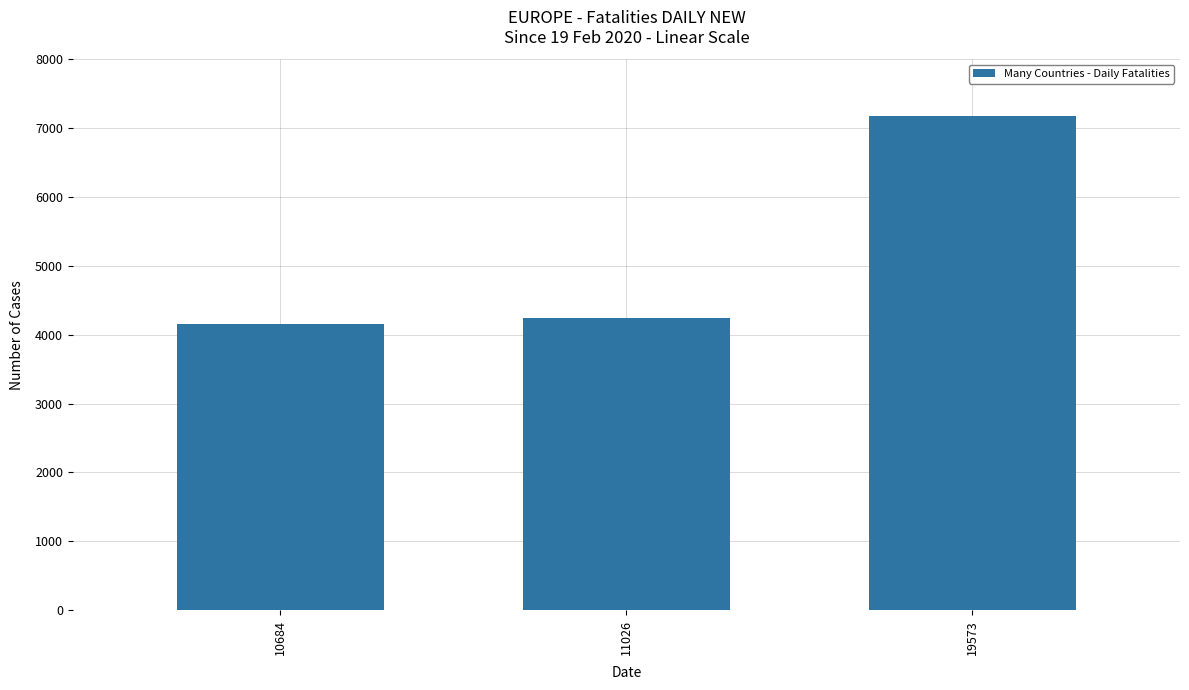

At which category does the chart reach its minimum across all series?

10684